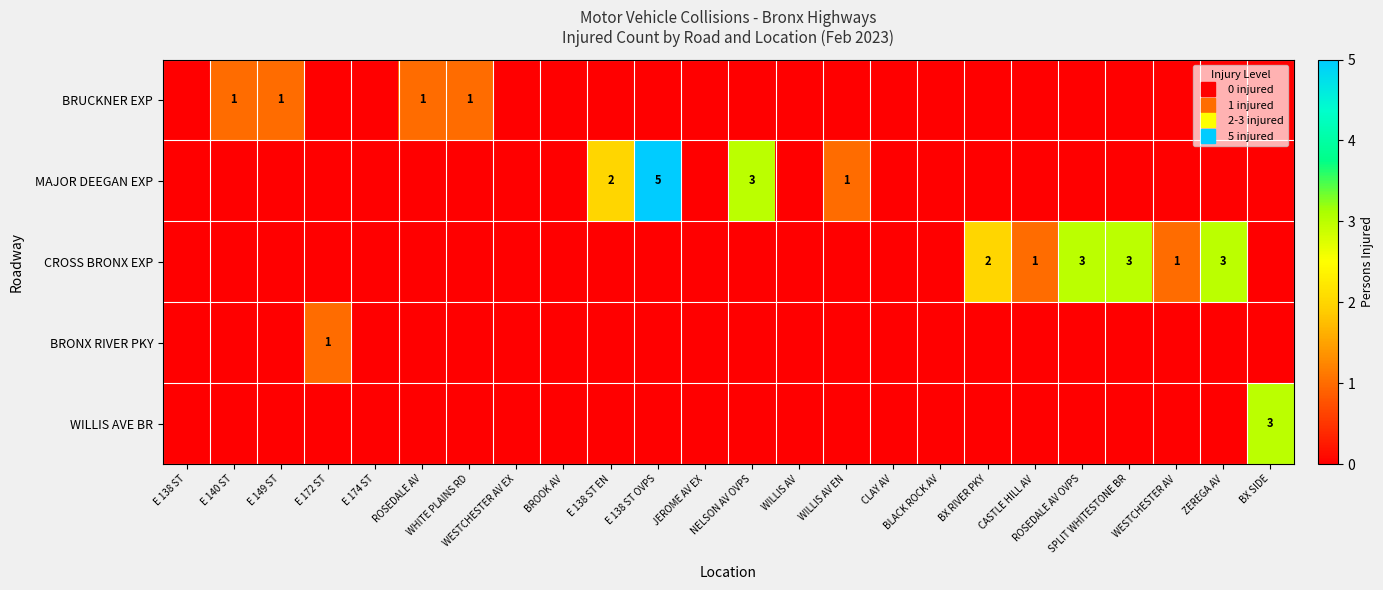

At which category is the sum across all series the highest?

E 138 ST OVPS